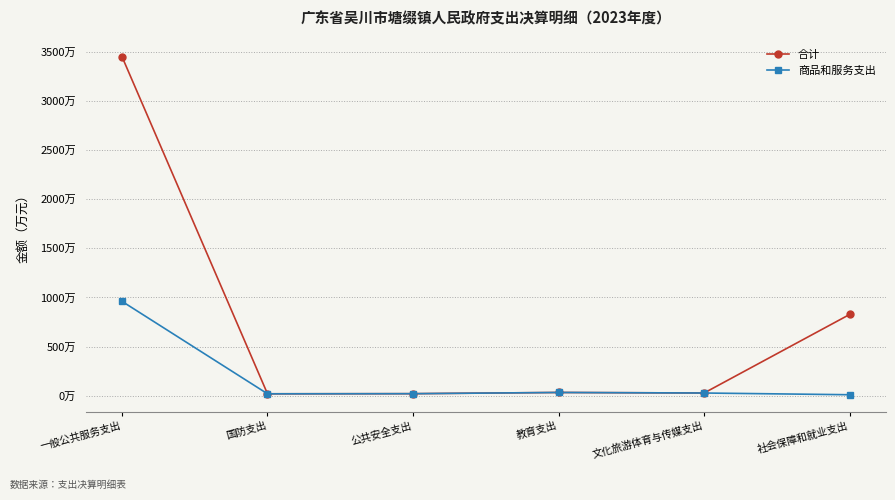

What are all the series names shown in the legend?

合计, 商品和服务支出